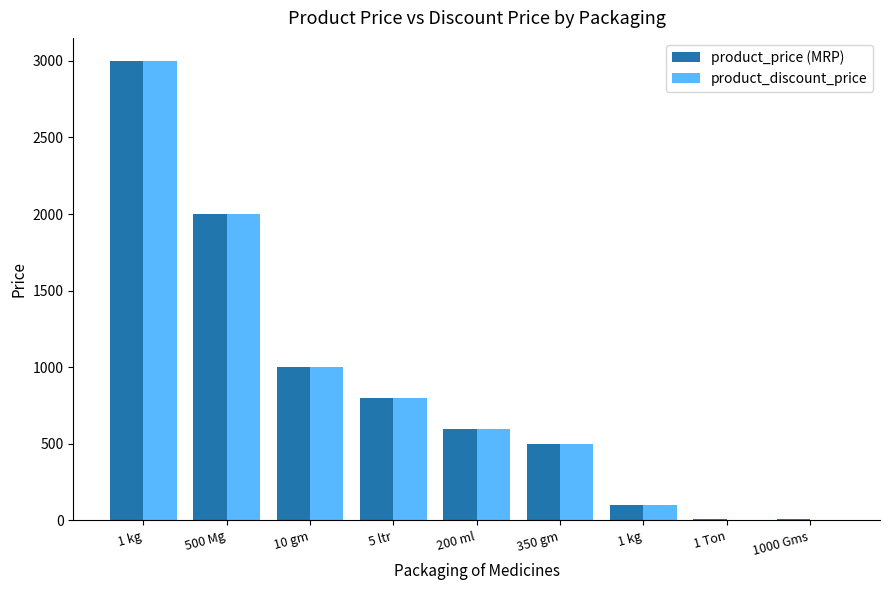

True or false: product_price (MRP) has a value of 600.0 at 200 ml.

True